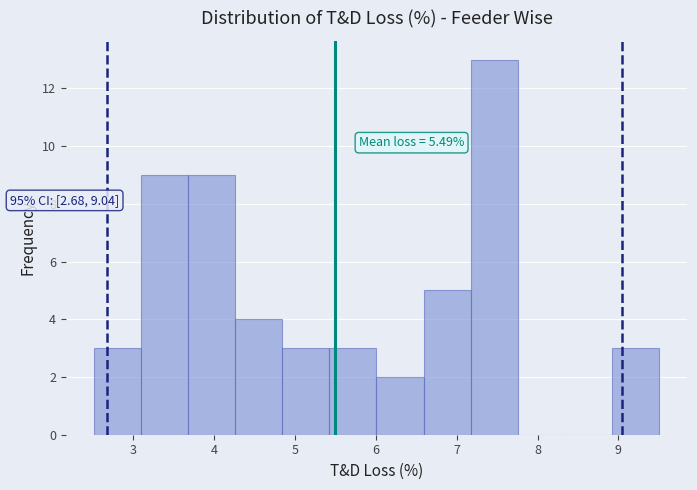

Over which range of the x-axis is the bar tallest?

7.2 to 7.8